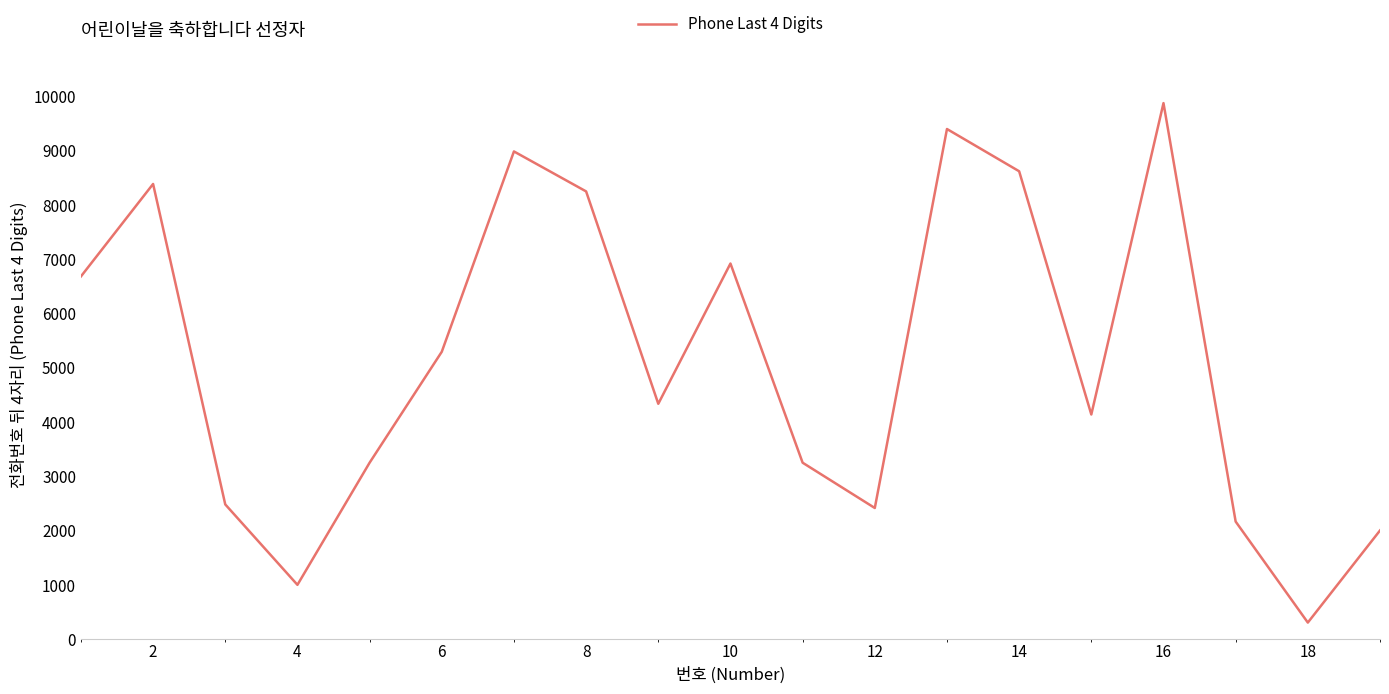

What is the greatest value displayed?

9876